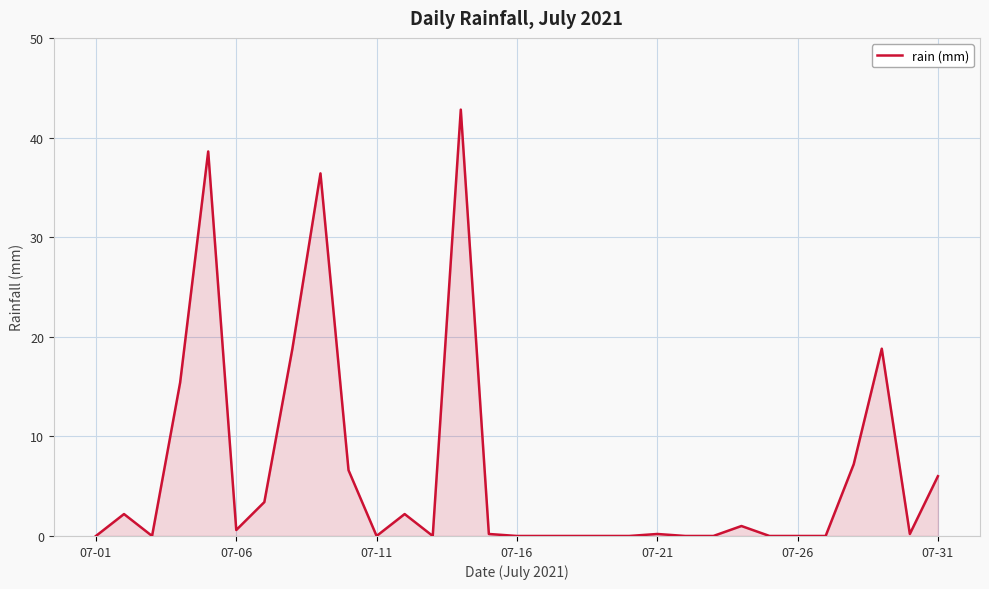

What is the difference between the maximum and minimum values?

42.8